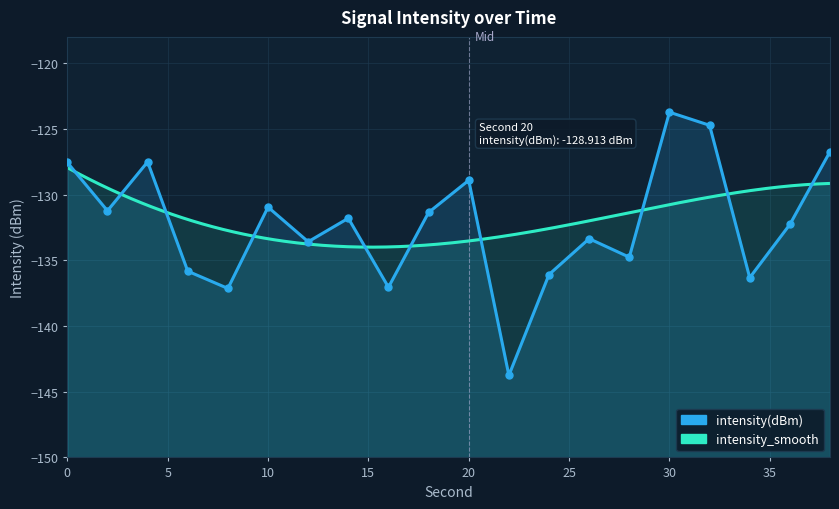

How many data points are less than -131?

13